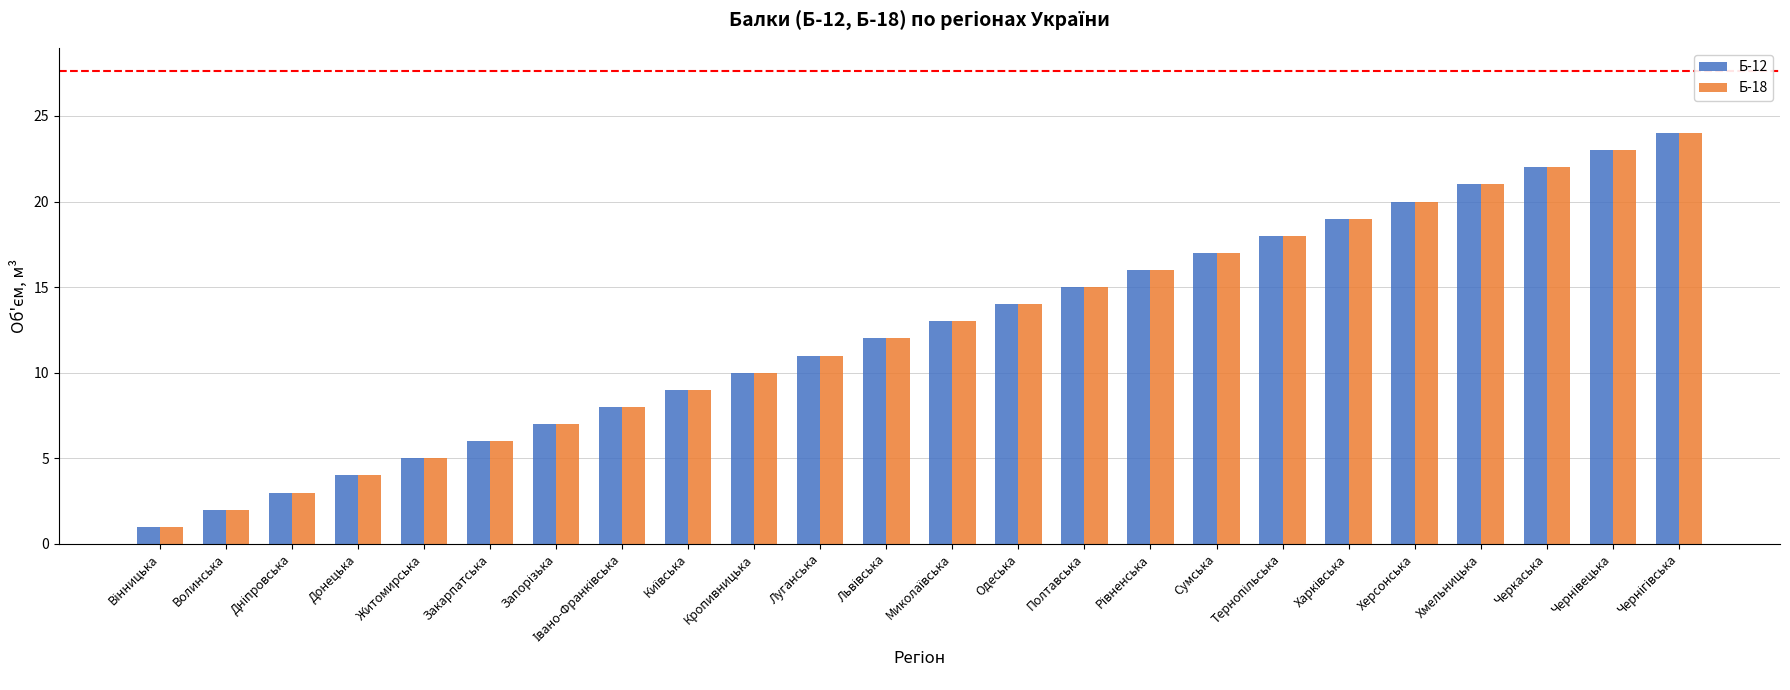

How many series are shown in this chart?

2